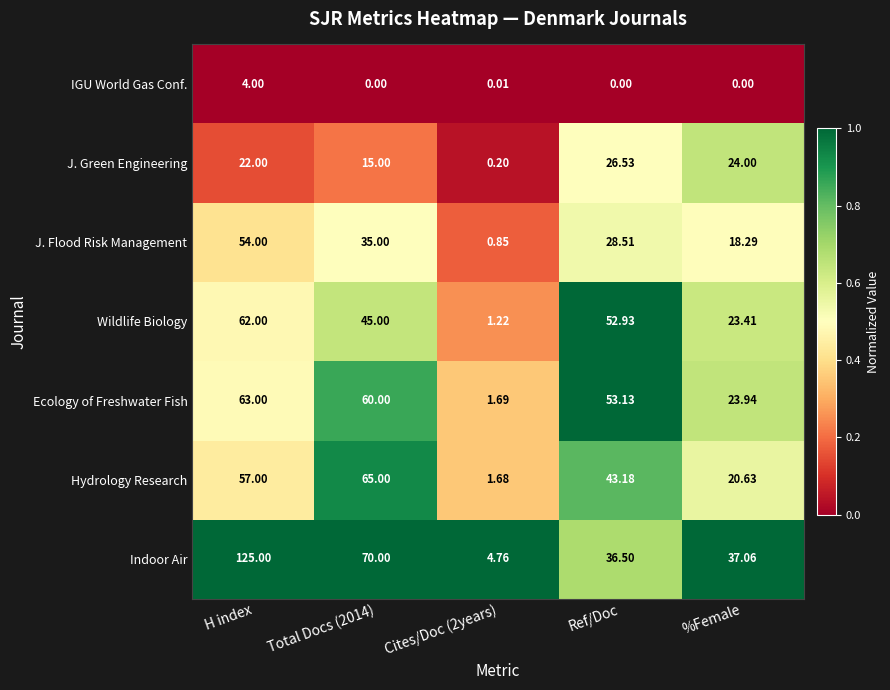

What is the difference between the highest and lowest values at H index?

121.0